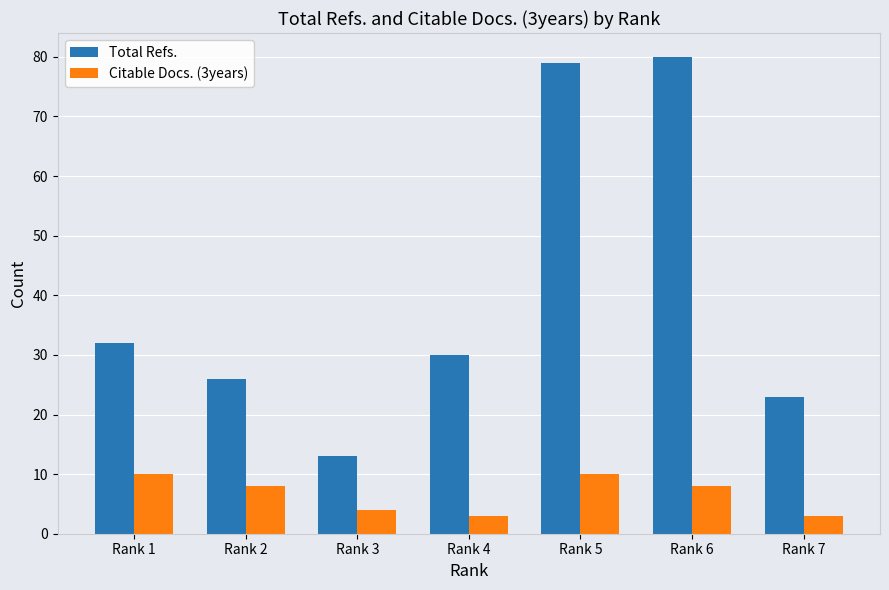

Reading left to right, what are all the values shown in this chart?

Total Refs.: Rank 1=32	Rank 2=26	Rank 3=13	Rank 4=30	Rank 5=79	Rank 6=80	Rank 7=23
Citable Docs. (3years): Rank 1=10	Rank 2=8	Rank 3=4	Rank 4=3	Rank 5=10	Rank 6=8	Rank 7=3